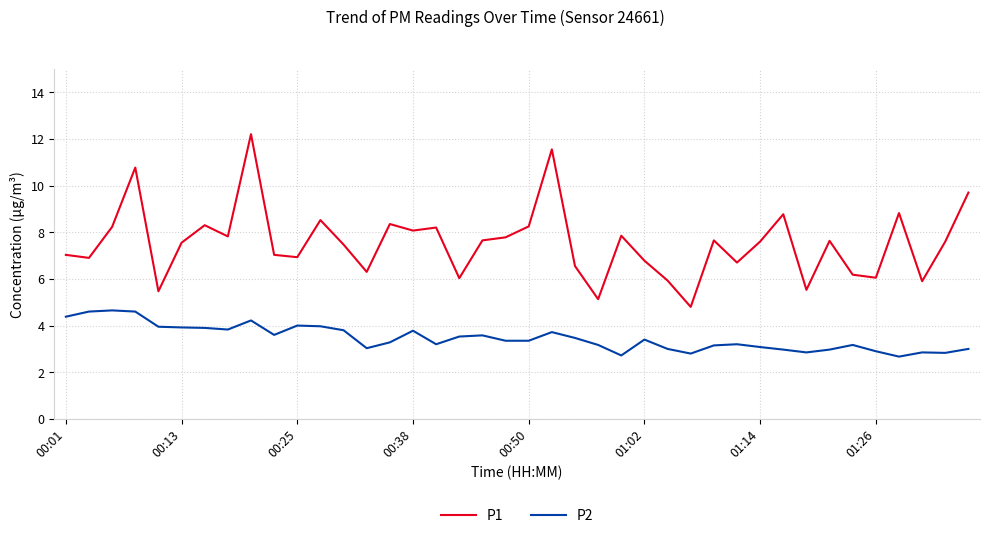

What is the sum of all P1 values?

301.6